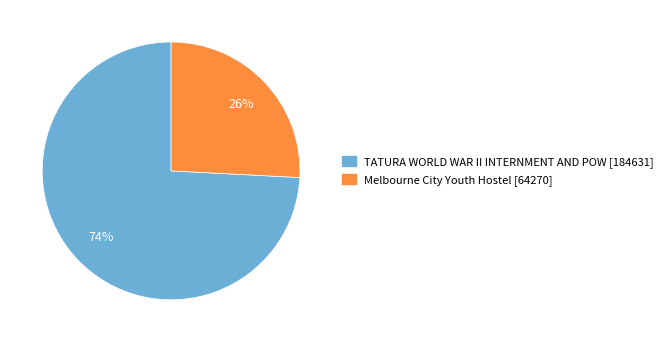

Combined, do TATURA WORLD WAR II INTERNMENT AND POW and Melbourne City Youth Hostel account for over 50%?

Yes